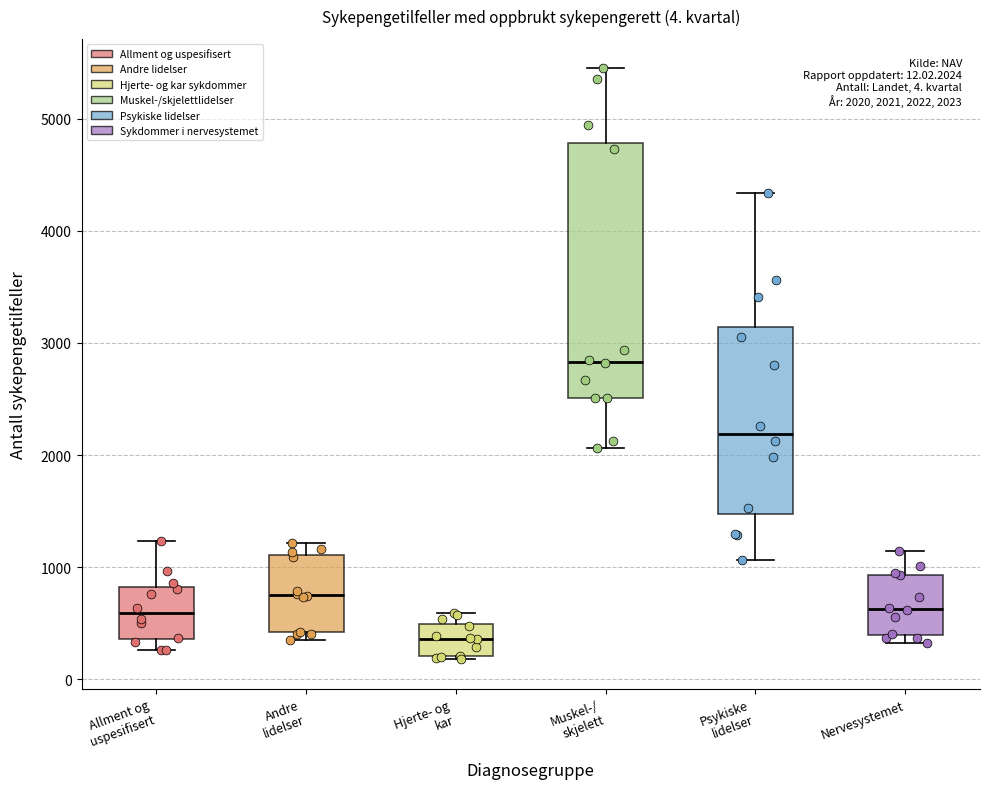

Which box has the lowest median line?

Hjerte- og kar